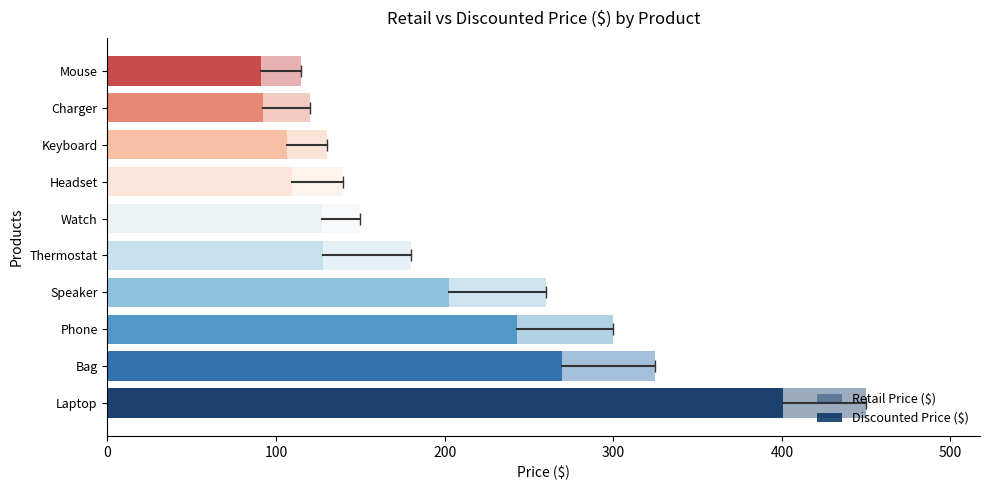

What is the total value across all series at Phone?

543.0